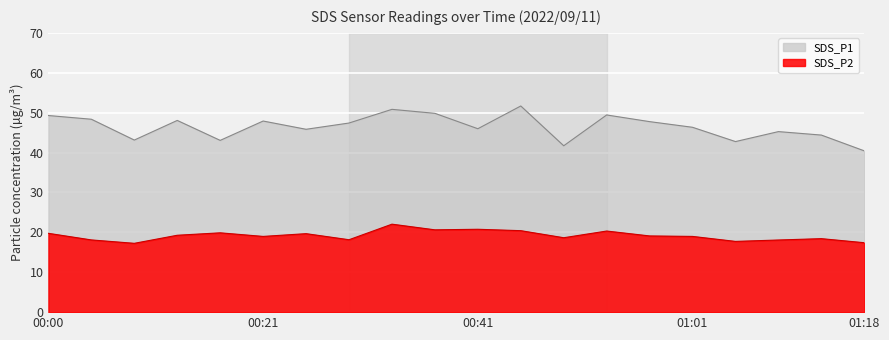

What is the value of the SDS_P2 point at the 20th from the left?

17.4